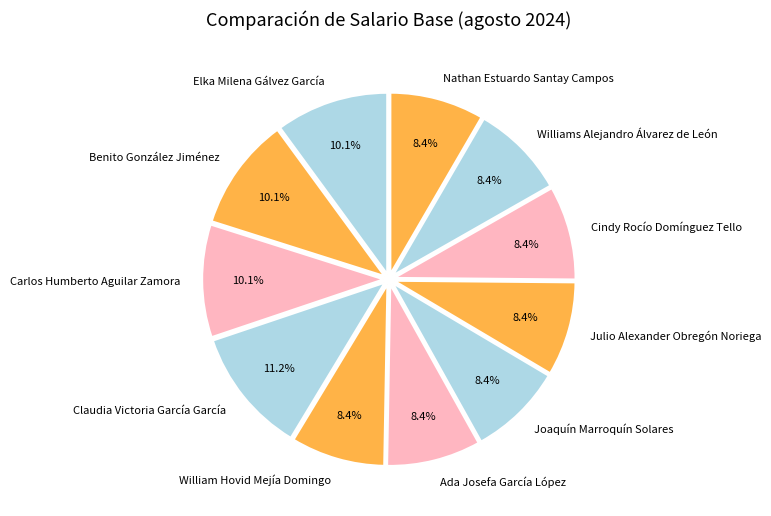

Which category has the biggest portion of the pie?

Claudia Victoria García García